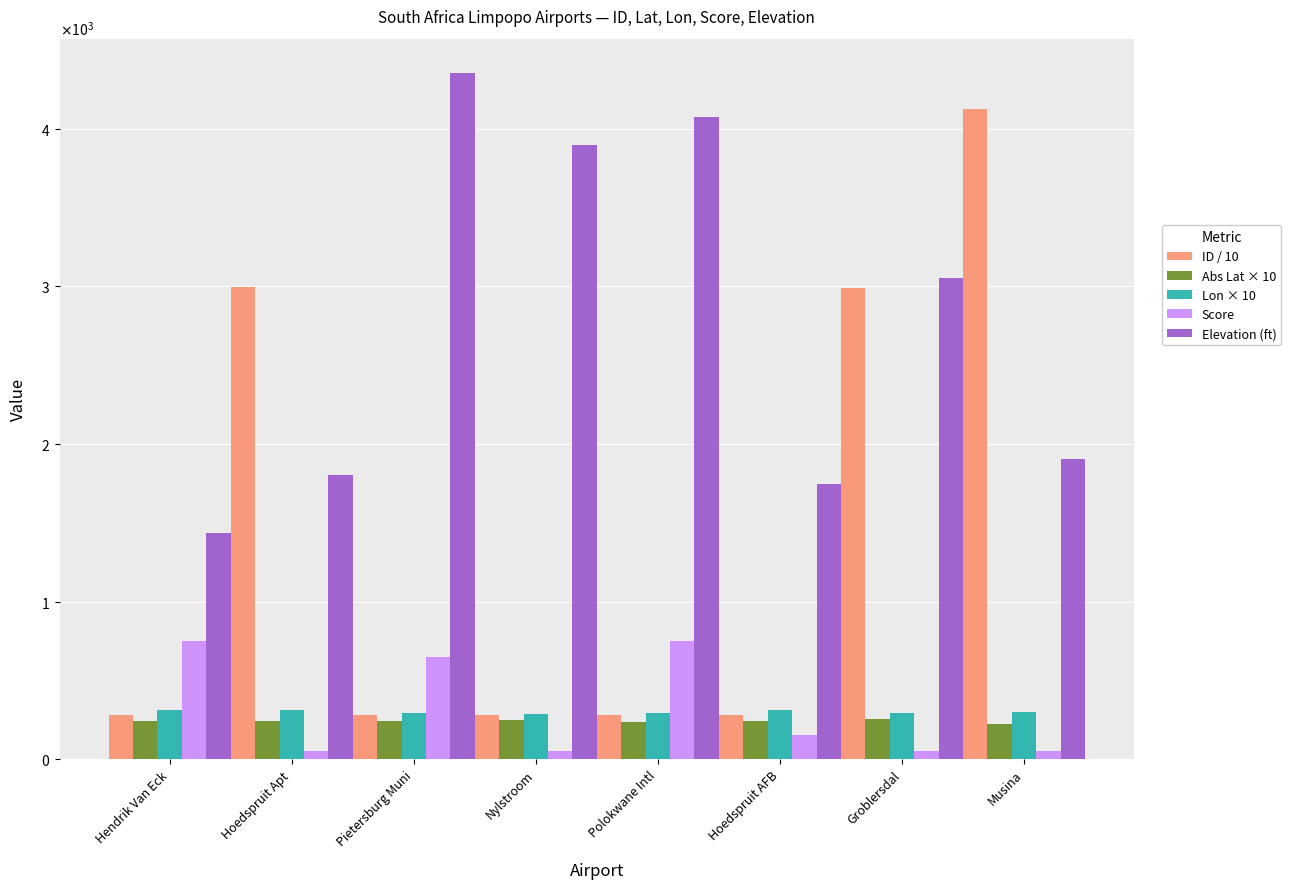

Reading right to left, transcribe all the data shown in this chart.

ID / 10: 4128.5	2991.9	279.0	282.7	281.7	282.3	2995.3	282.2
Abs Lat × 10: 223.6	251.9	243.7	238.5	246.9	239.3	243.5	239.4
Lon × 10: 299.9	294.0	310.5	294.6	284.3	294.8	309.5	311.6
Score: 50.0	50.0	150.0	750.0	50.0	650.0	50.0	750.0
Elevation (ft): 1904.0	3051.0	1743.0	4076.0	3900.0	4354.0	1801.0	1432.0